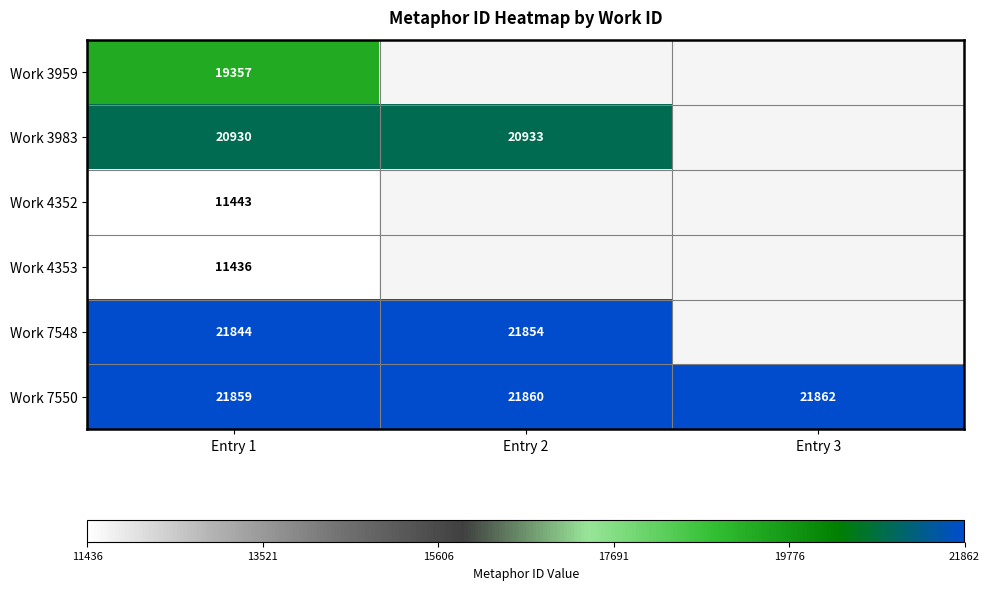

True or false: Work 7550 has a value of 35327 at Entry 1.

False